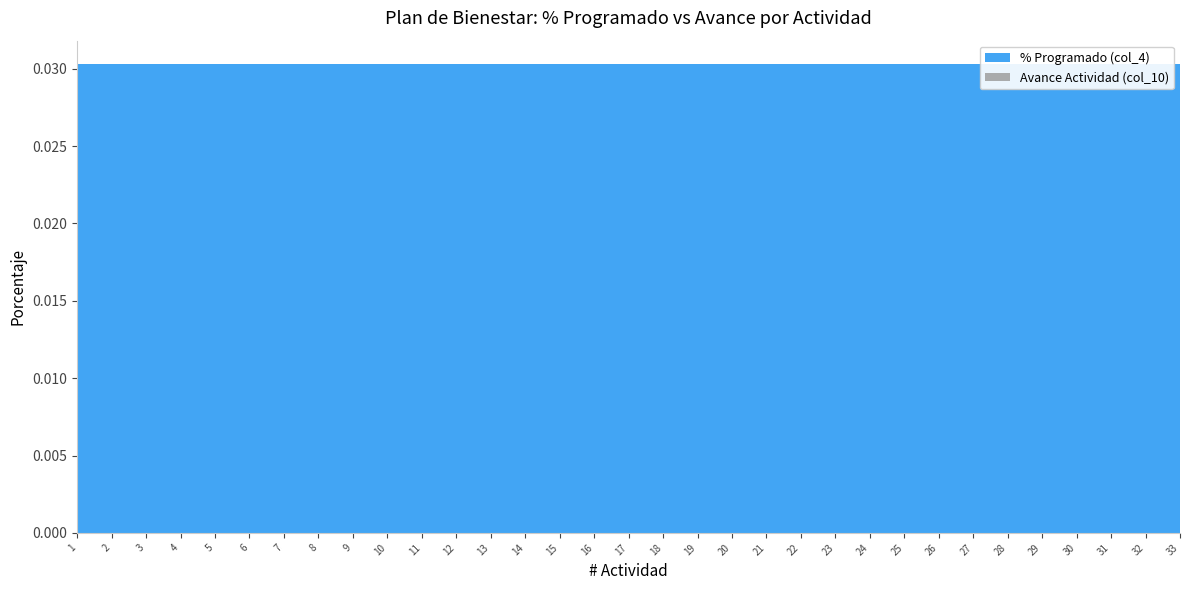

Reading right to left, list all the values displayed in this chart.

% Programado (col_4): 33=0.0	32=0.0	31=0.0	30=0.0	29=0.0	28=0.0	27=0.0	26=0.0	25=0.0	24=0.0	23=0.0	22=0.0	21=0.0	20=0.0	19=0.0	18=0.0	17=0.0	16=0.0	15=0.0	14=0.0	13=0.0	12=0.0	11=0.0	10=0.0	9=0.0	8=0.0	7=0.0	6=0.0	5=0.0	4=0.0	3=0.0	2=0.0	1=0.0
Avance Actividad (col_10): 33=0.0	32=0.0	31=0.0	30=0.0	29=0.0	28=0.0	27=0.0	26=0.0	25=0.0	24=0.0	23=0.0	22=0.0	21=0.0	20=0.0	19=0.0	18=0.0	17=0.0	16=0.0	15=0.0	14=0.0	13=0.0	12=0.0	11=0.0	10=0.0	9=0.0	8=0.0	7=0.0	6=0.0	5=0.0	4=0.0	3=0.0	2=0.0	1=0.0